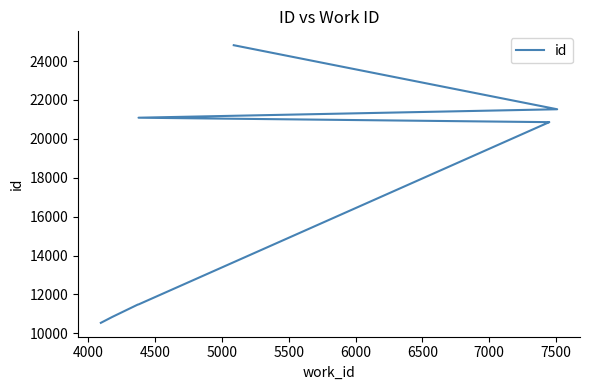

Reading left to right, transcribe all the data shown in this chart.

10542	10844	11482	11488	20859	20860	21089	21523	24816